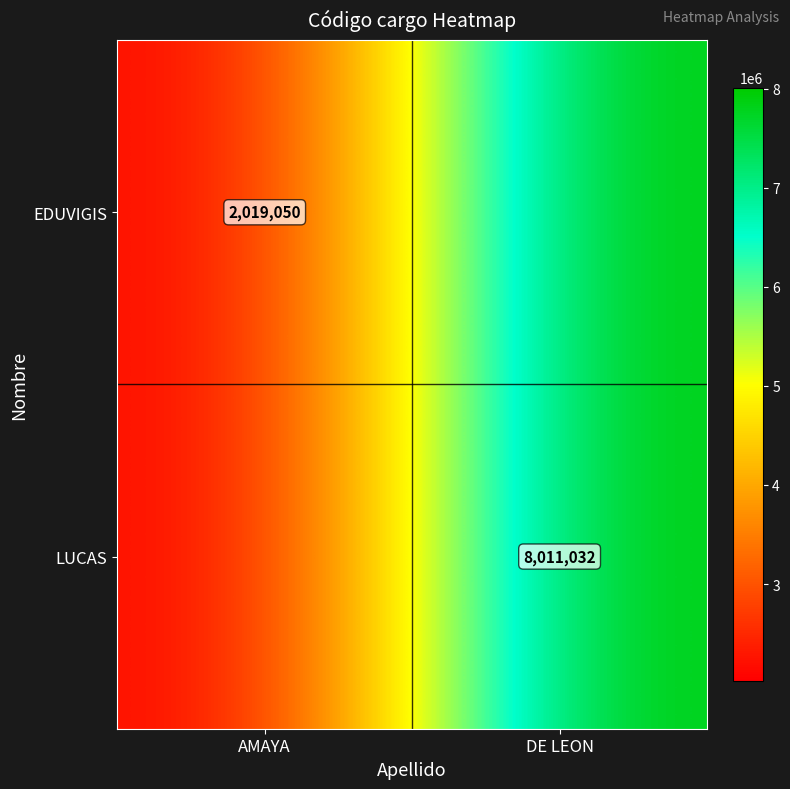

The value of LUCAS at DE LEON is 8011032. True or false?

True